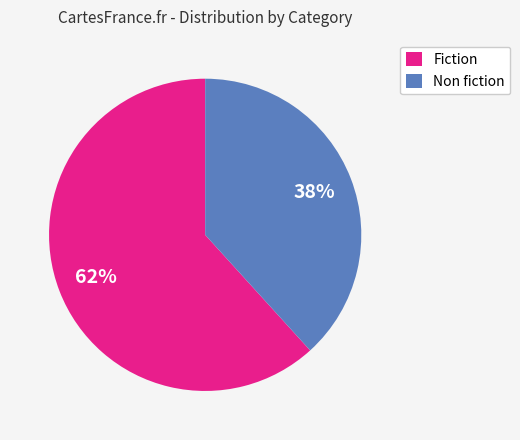

To the nearest percent, what percentage of the pie is Non fiction?

38%